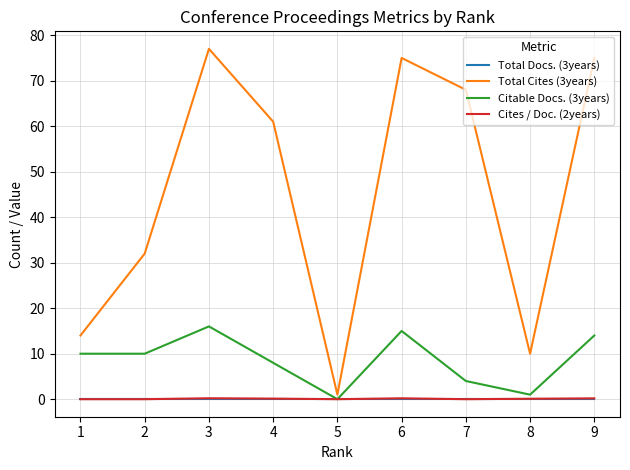

At which category is the sum across all series the highest?

3